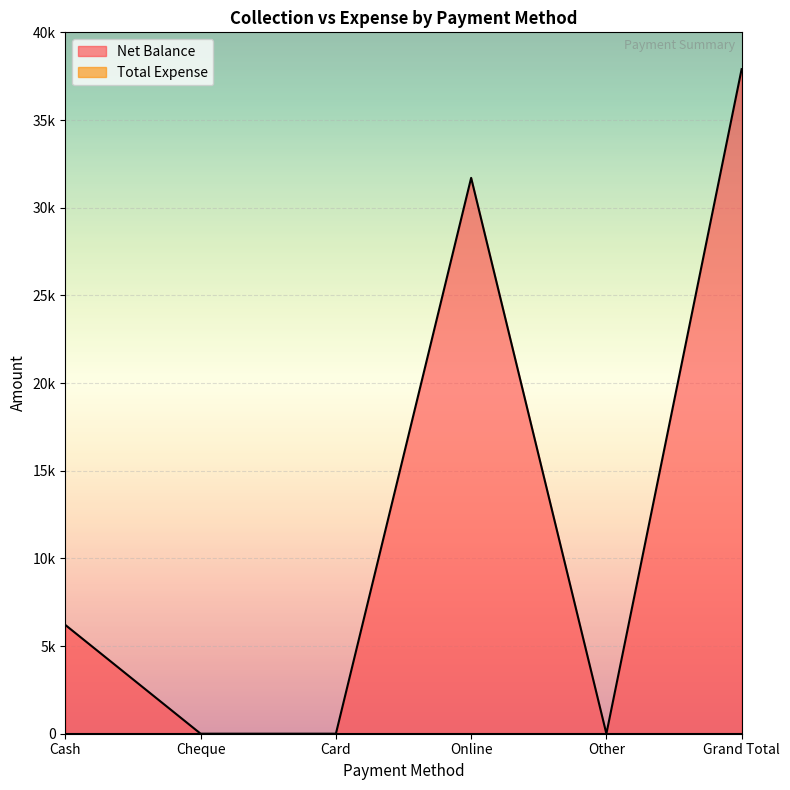

How many values are below 6200?

3